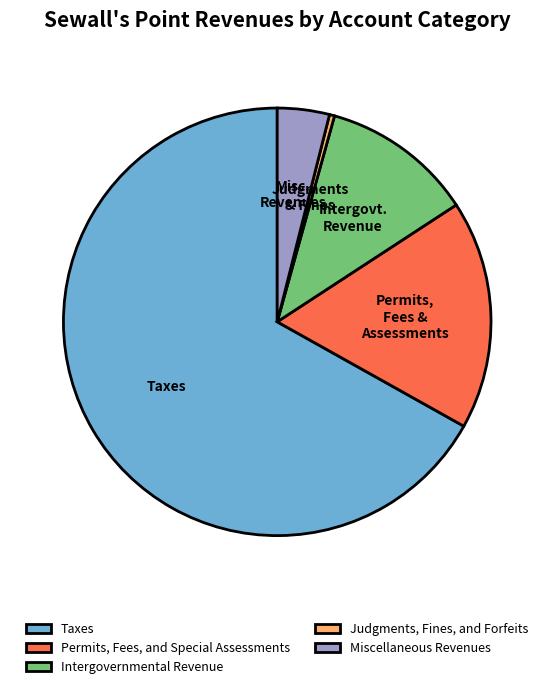

What is the ratio of the value at Permits, Fees, and Special Assessments to the value at Intergovernmental Revenue?

1.5